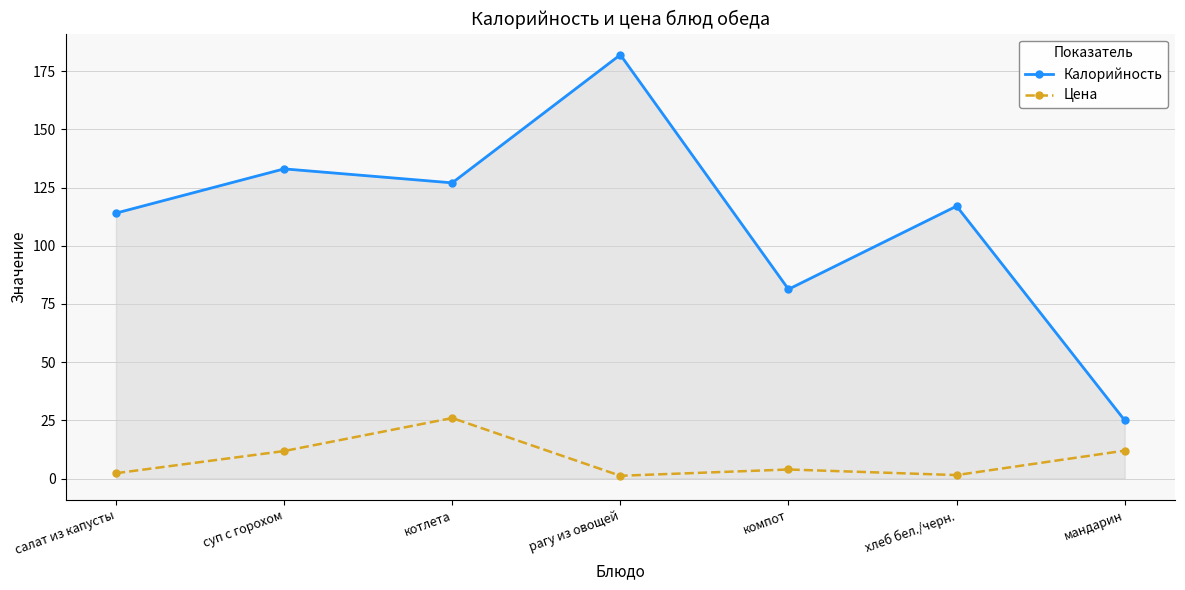

What is the value of the Цена point at the 6th from the left?

1.5